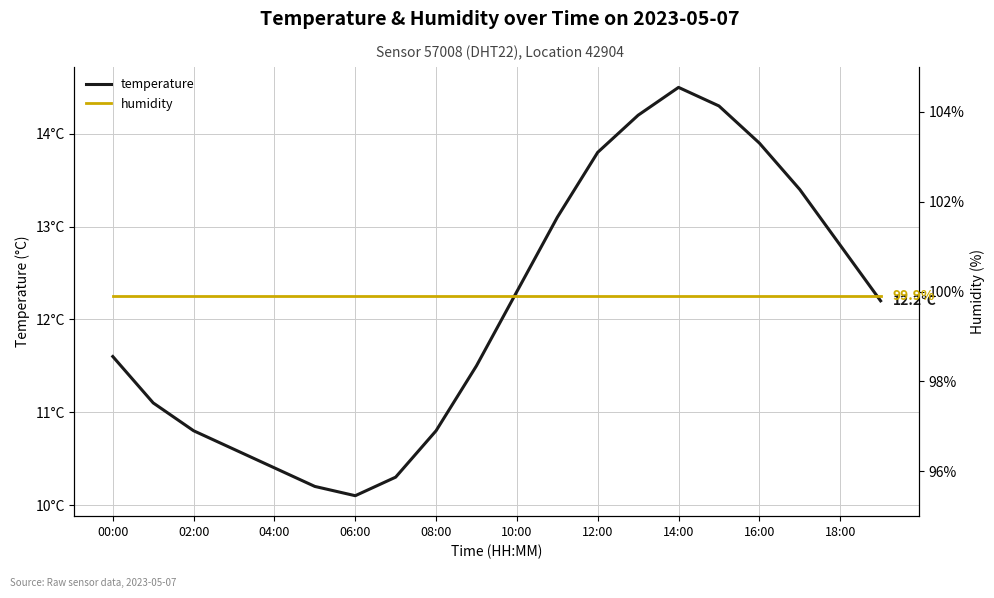

Where is temperature nearest to the value 12?

19